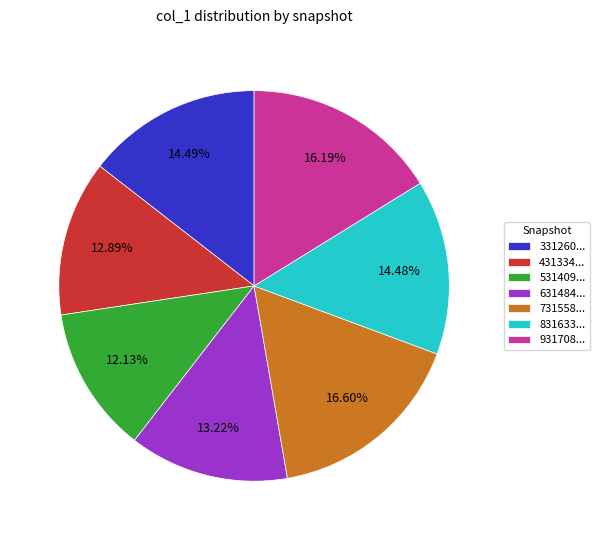

How many slices are in this pie chart?

7